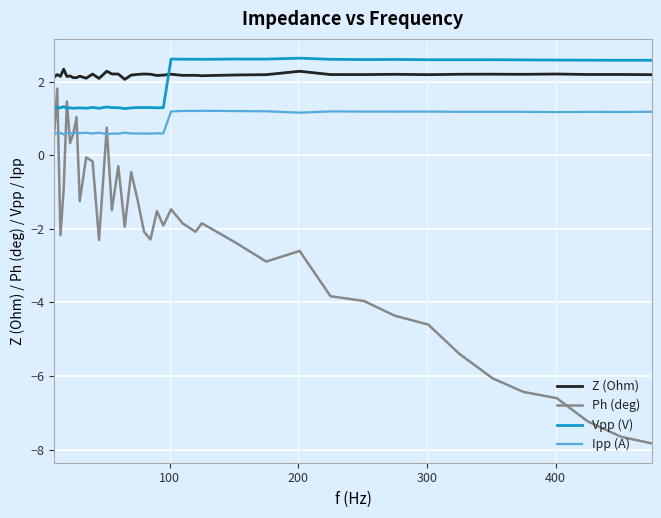

True or false: Vpp (V) and Z (Ohm) intersect in this chart.

True